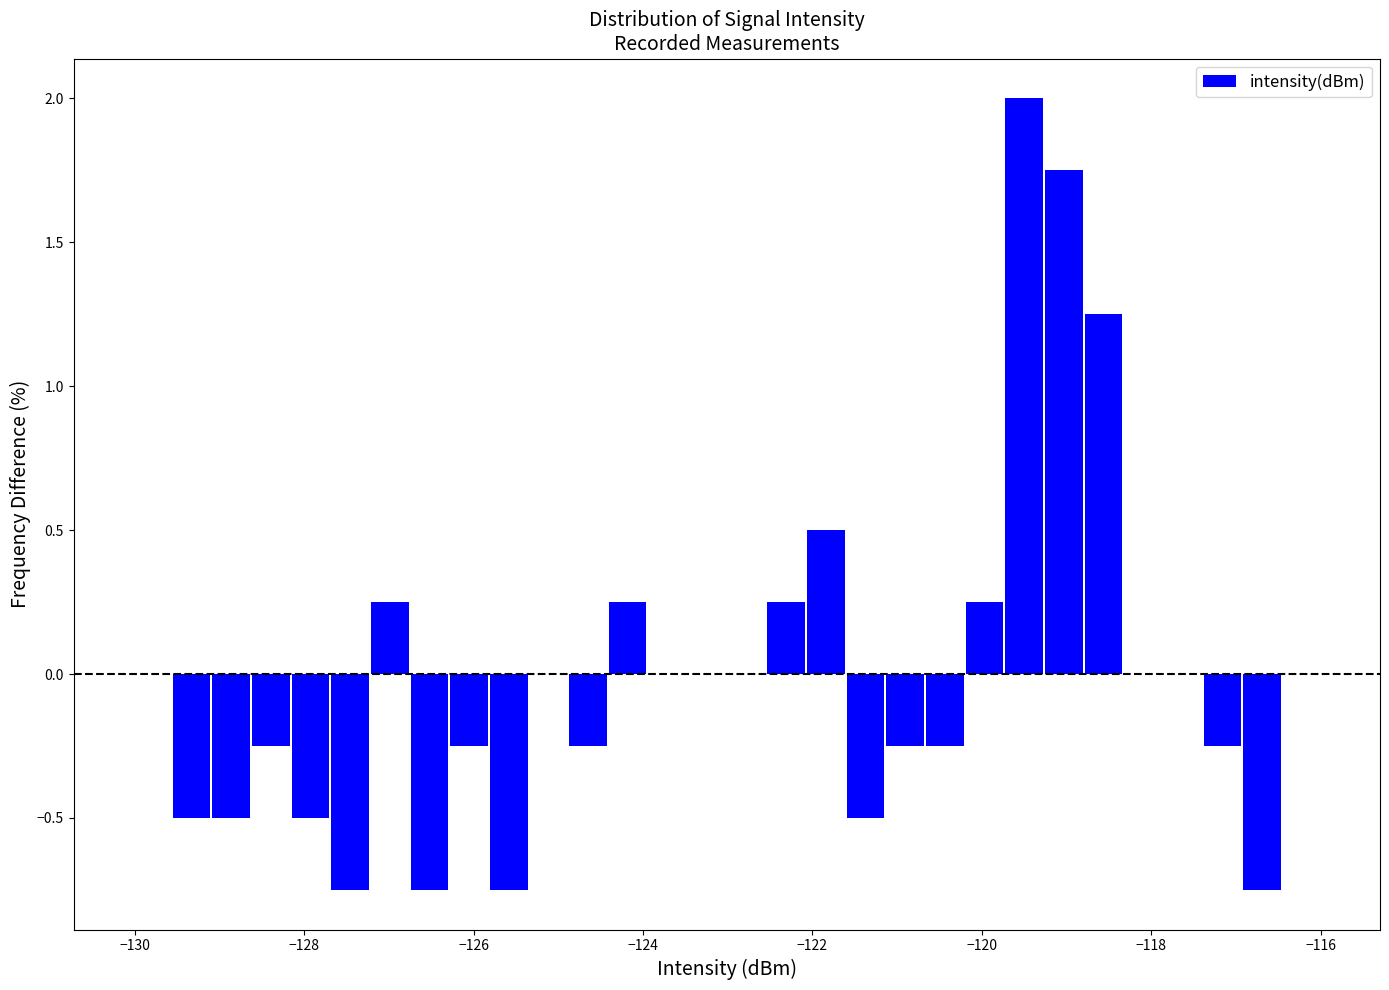

Around what value on the x-axis is the tallest bar? Give the approximate position of its centre, as read against the axis.

-119.4